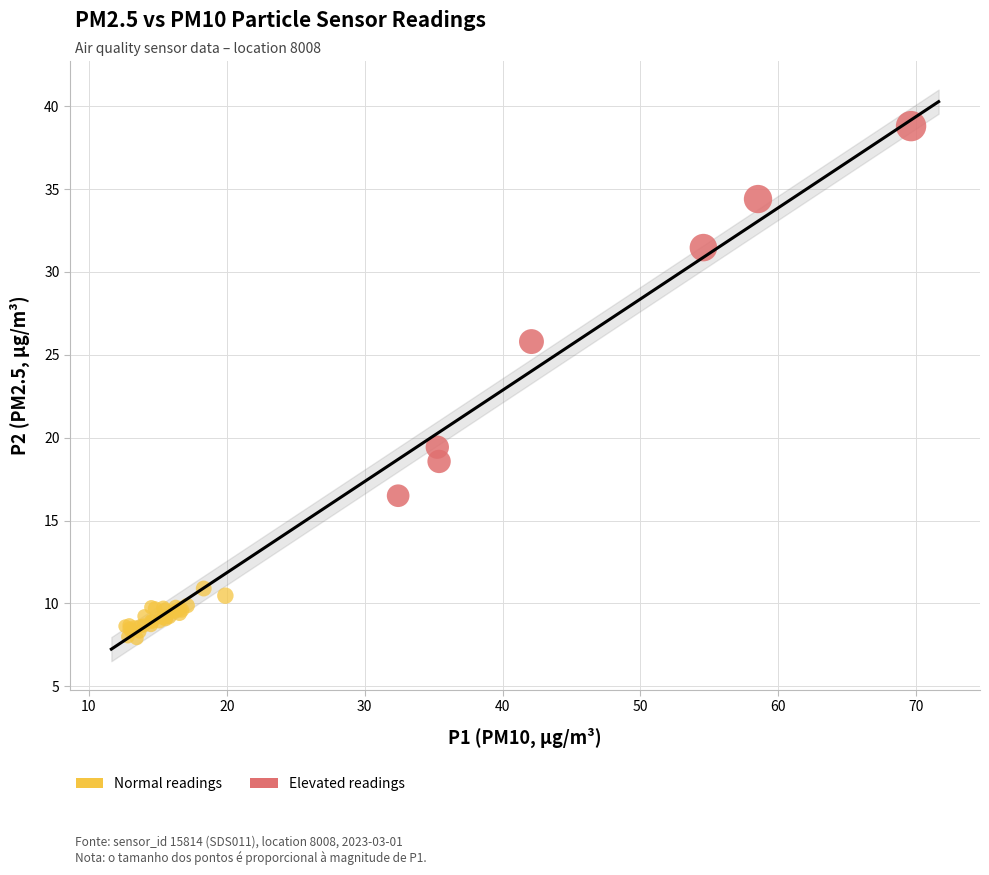

What are all the series names shown in the legend?

Normal readings, Elevated readings